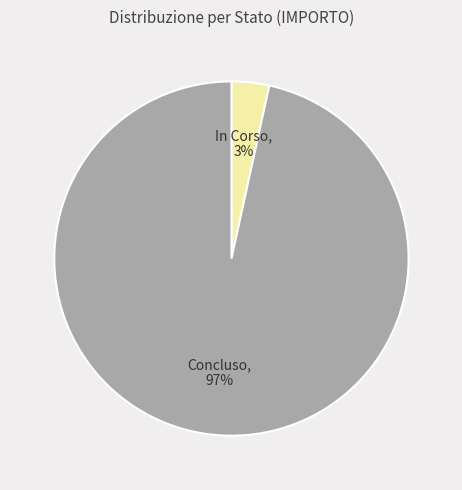

Which slice is the largest?

Concluso